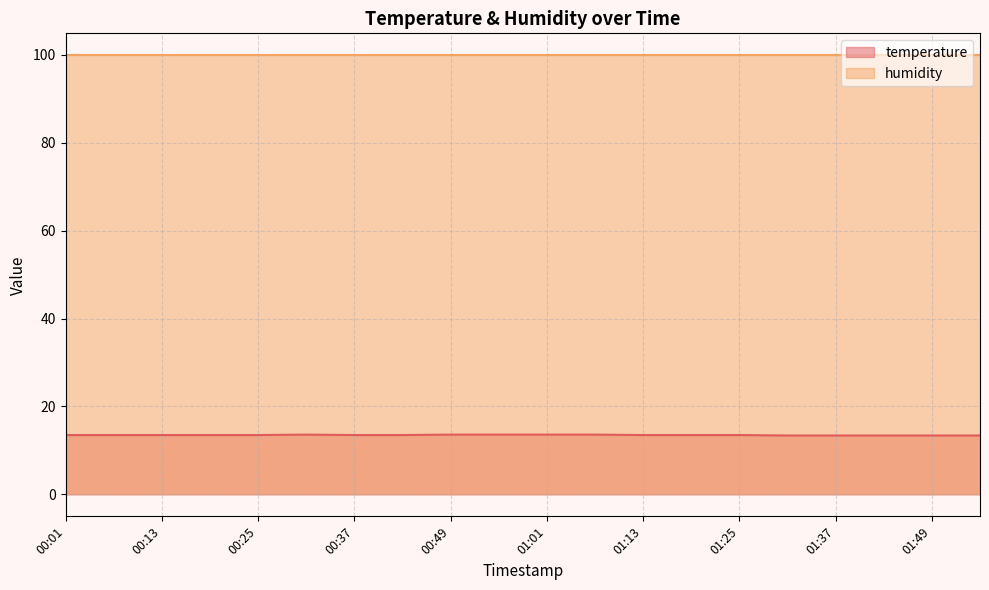

What is the label of the 19th point from the left?

01:49